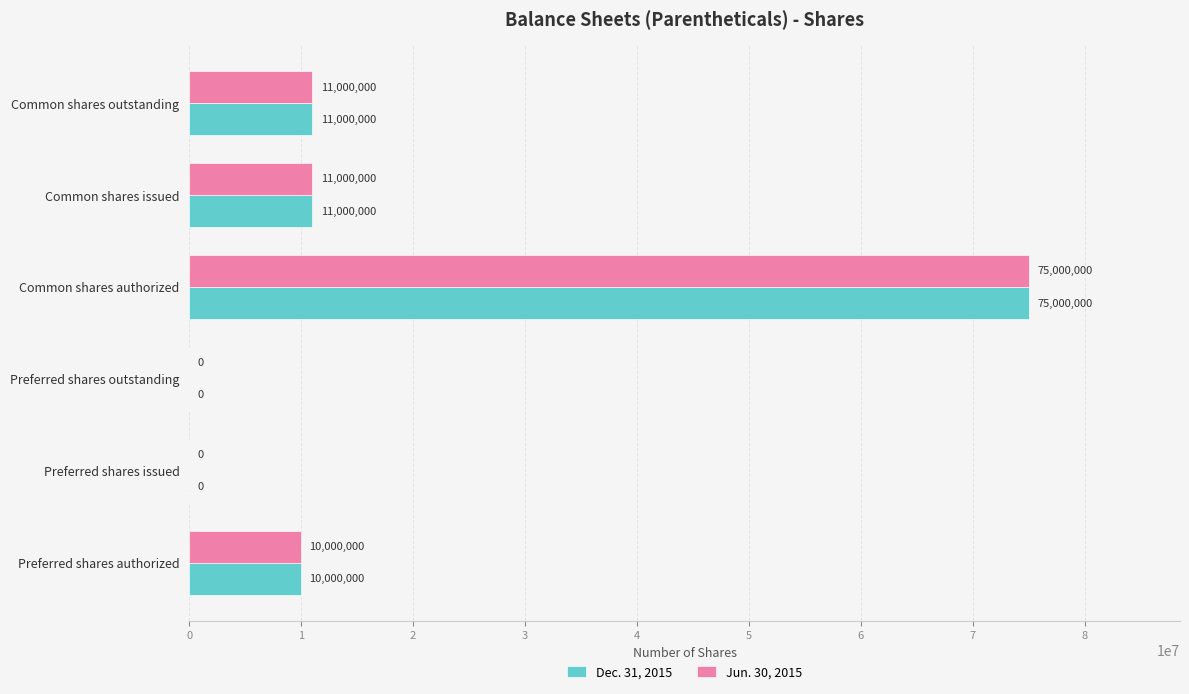

What is the sum of the Jun. 30, 2015 values at Common shares issued and Preferred shares outstanding?

11000000